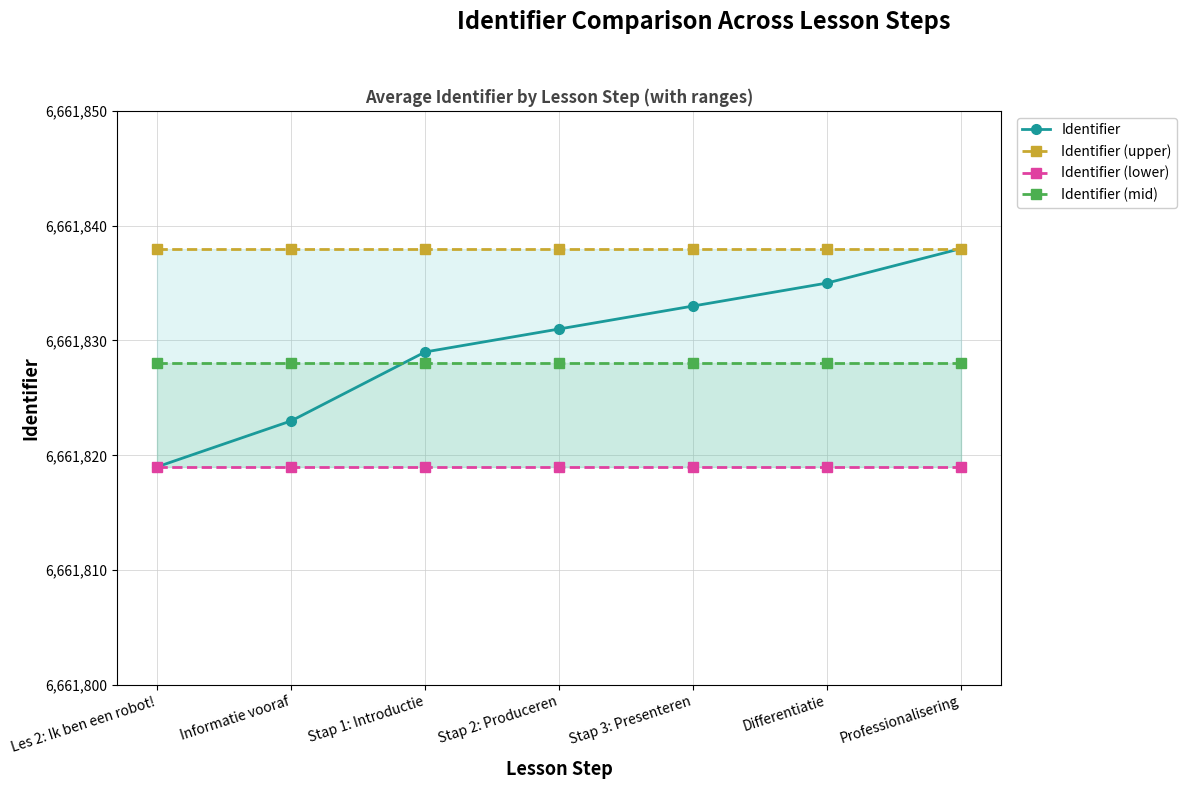

Is the value of Identifier (upper) at Informatie vooraf greater than the value of Identifier (mid) at Differentiatie?

Yes